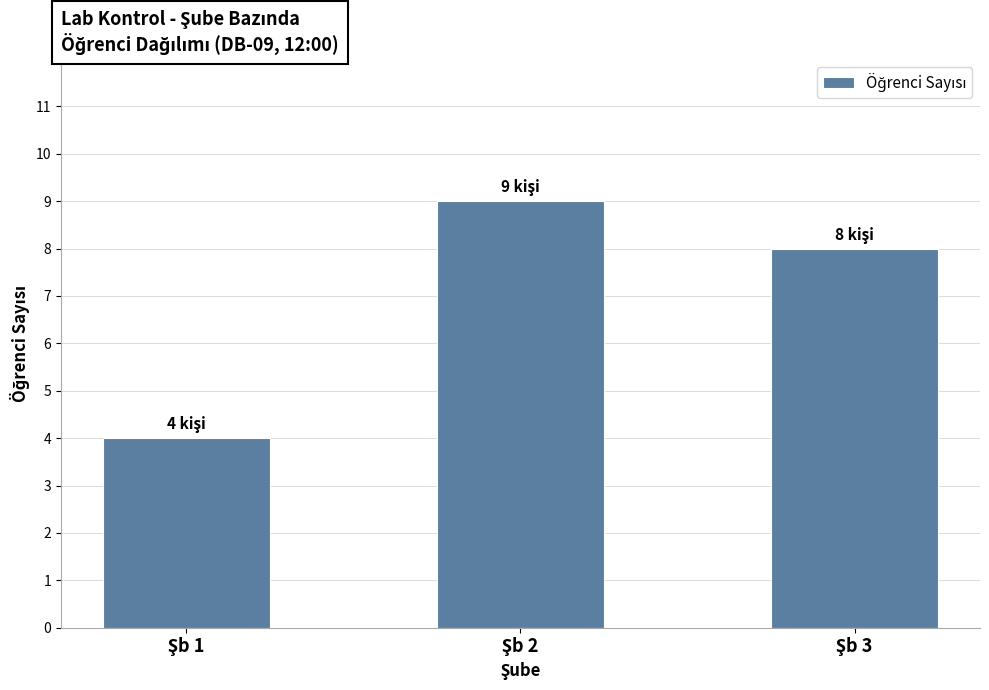

Count the number of data series in this chart.

1